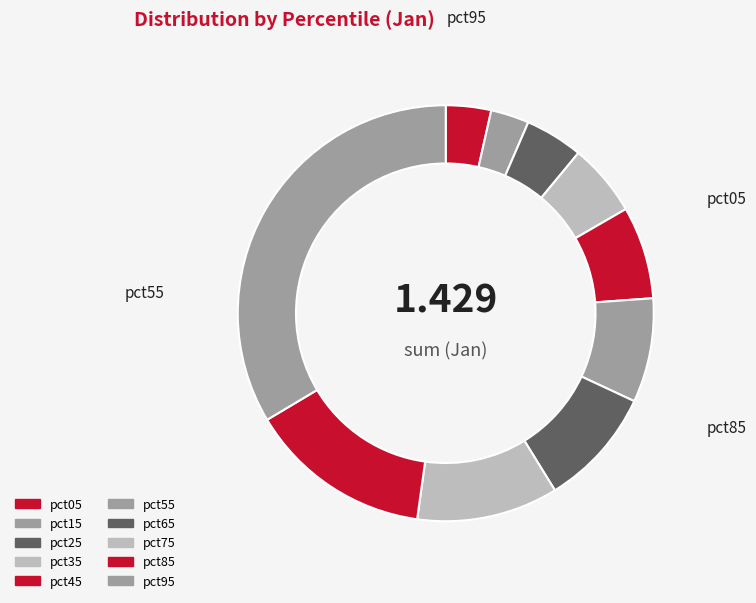

Rank the categories by value from lowest to highest.

pct15, pct05, pct25, pct35, pct45, pct55, pct65, pct75, pct85, pct95